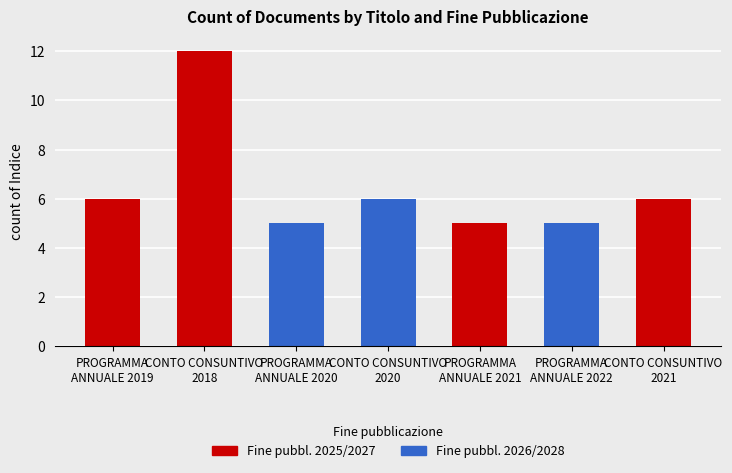

Which series has the largest total across all categories?

Fine pubbl. 2025/2027